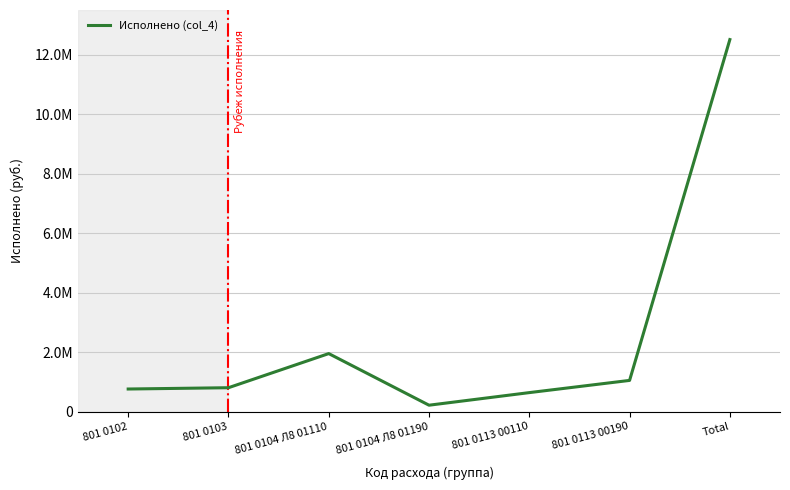

Reading right to left, list all the values displayed in this chart.

Total=12506022.0	801 0113 00190=1049216.3	801 0113 00110=638982.2	801 0104 Л8 01190=215728.8	801 0104 Л8 01110=1950669.1	801 0103=803584.8	801 0102=759846.5